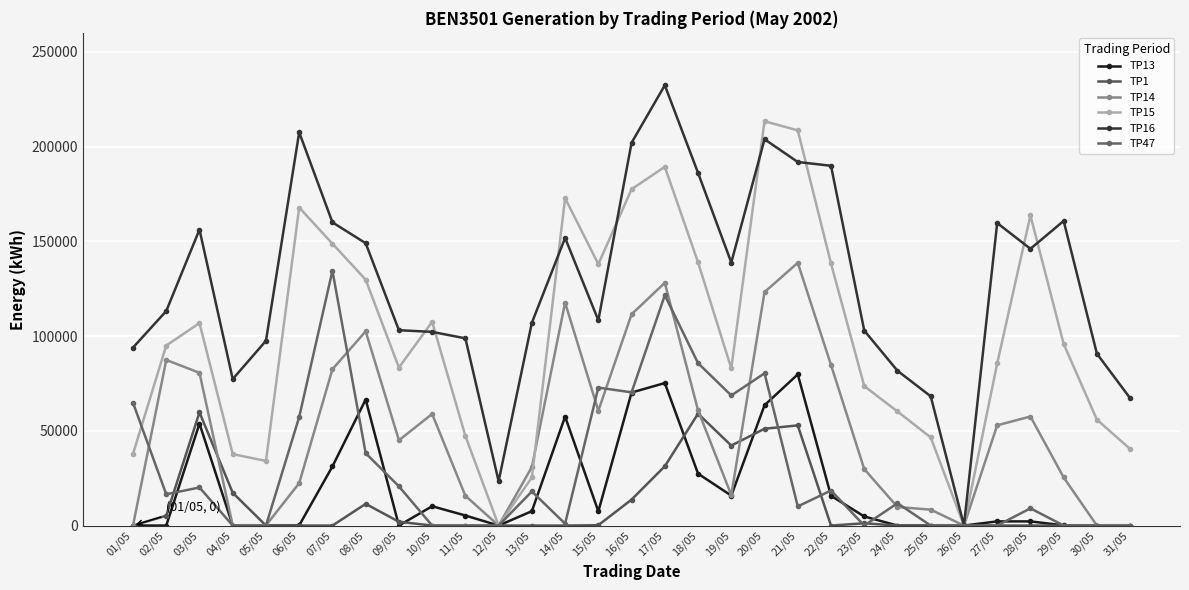

How many data points in TP13 are less than 4800?

15